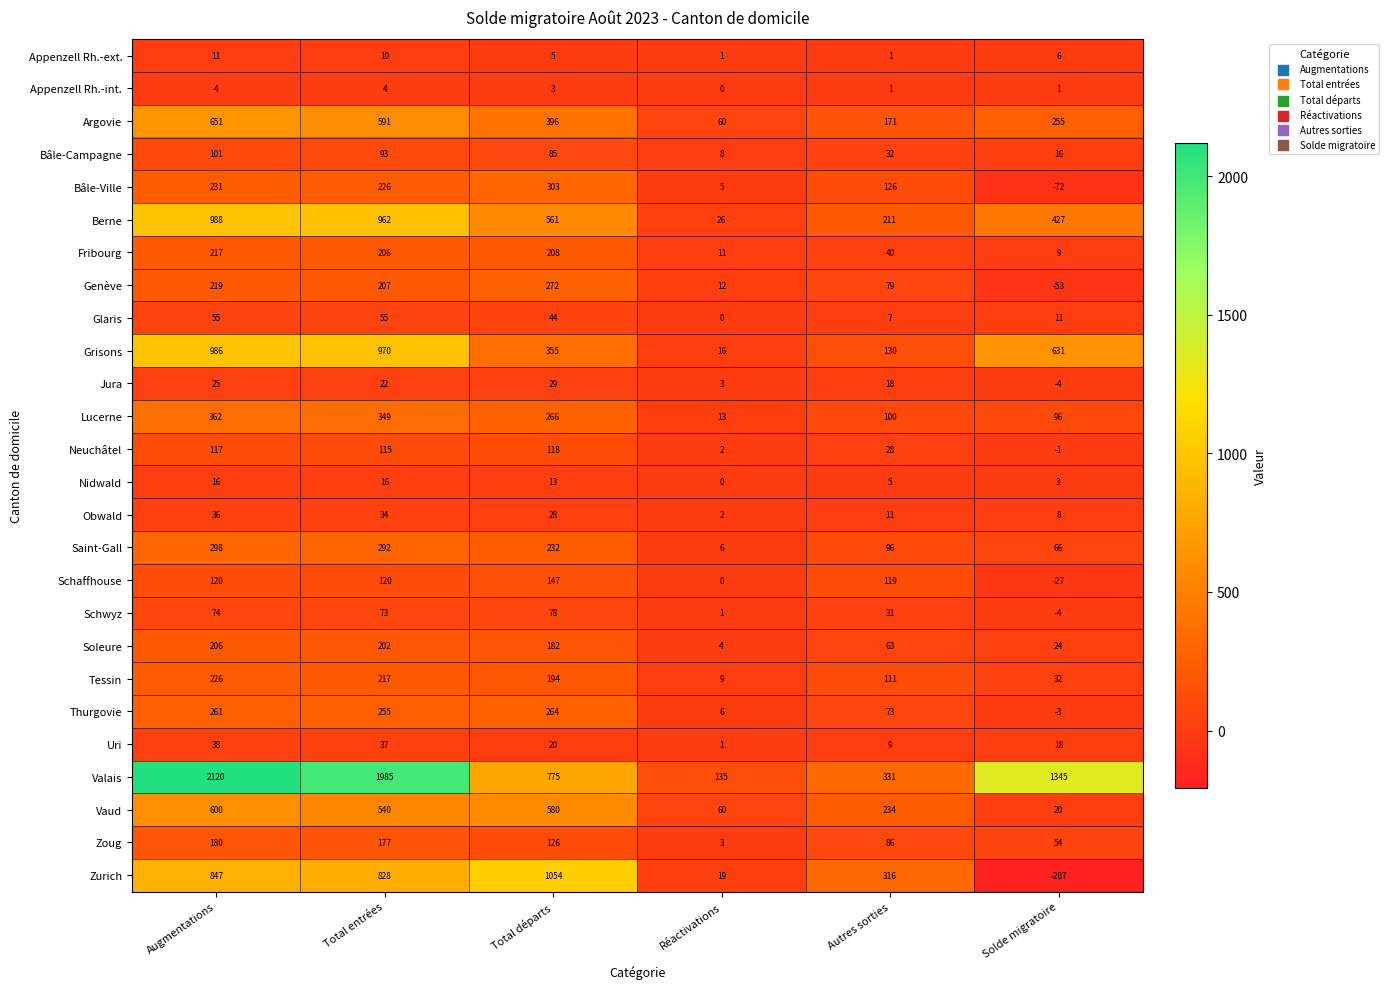

What is the spread (max minus min) of values at Total départs?

1051